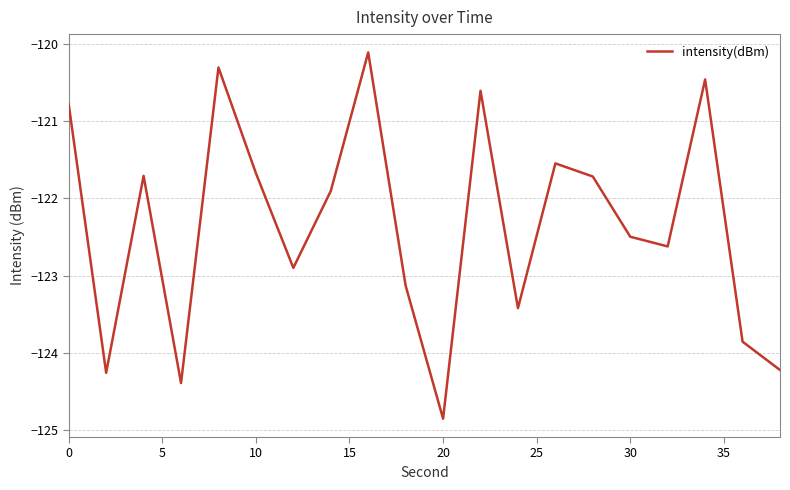

What is the maximum value shown in the chart?

-120.1